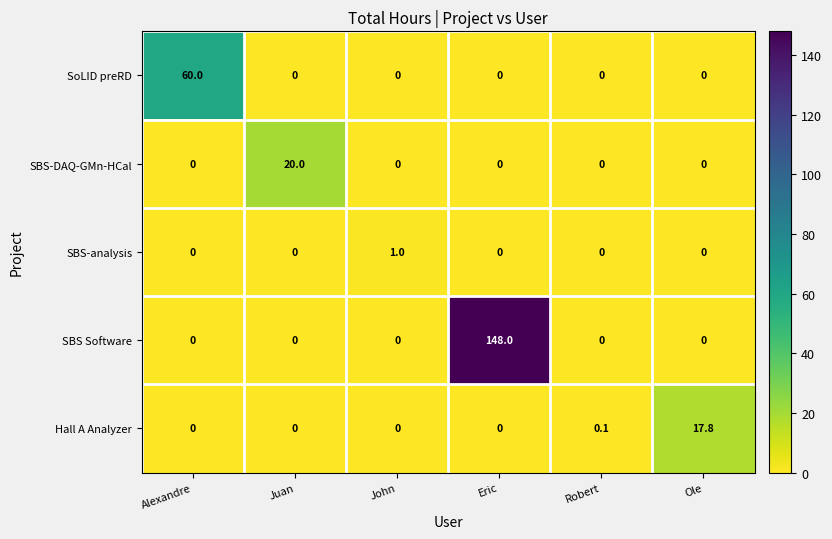

At which category is the sum across all series the highest?

Eric